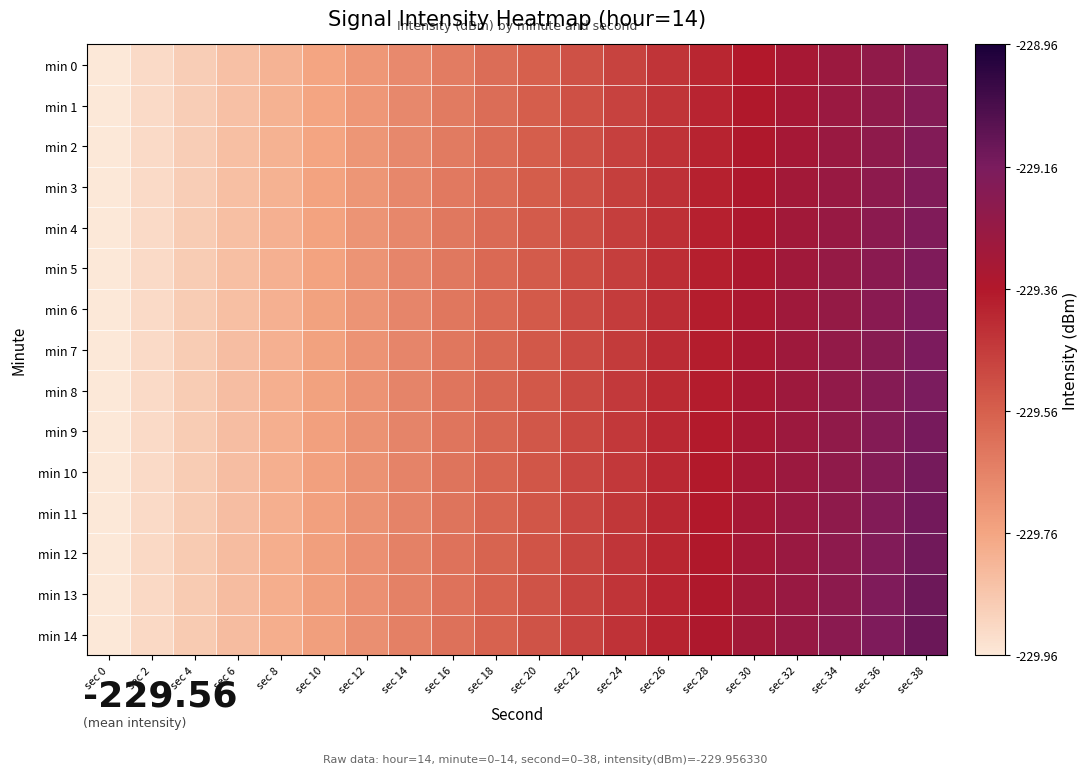

Which series changed the most between sec 2 and sec 32?

min 14